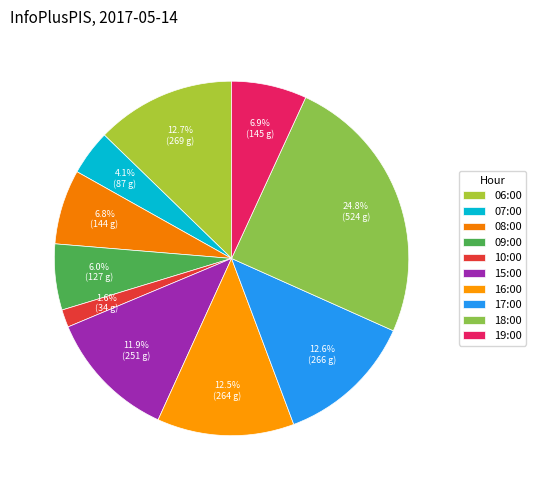

Does 16:00 represent more than half of the total?

No